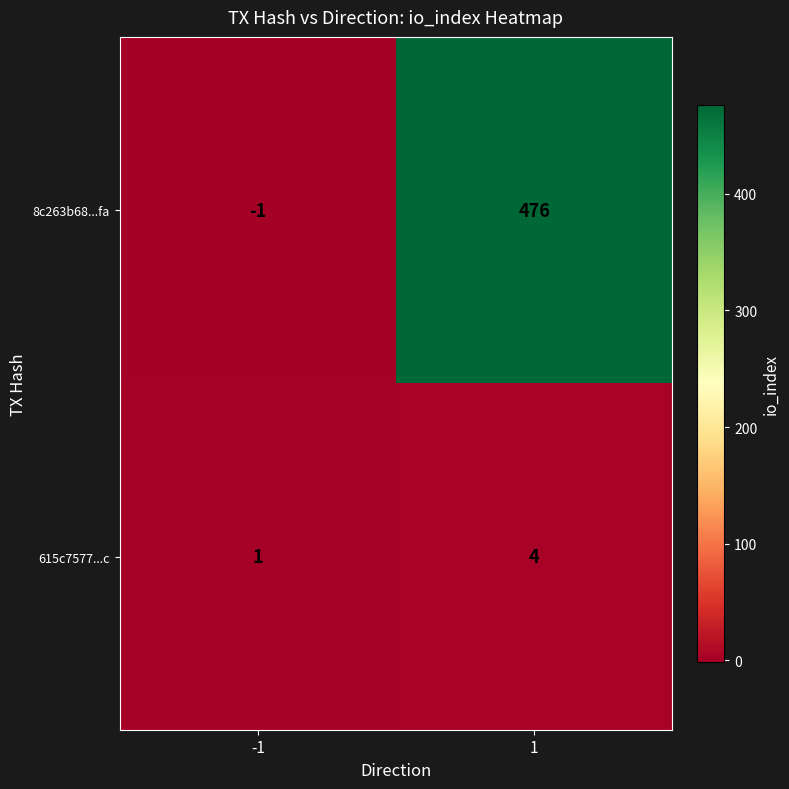

Rank the series by their average value, from lowest to highest.

615c7577...c, 8c263b68...fa